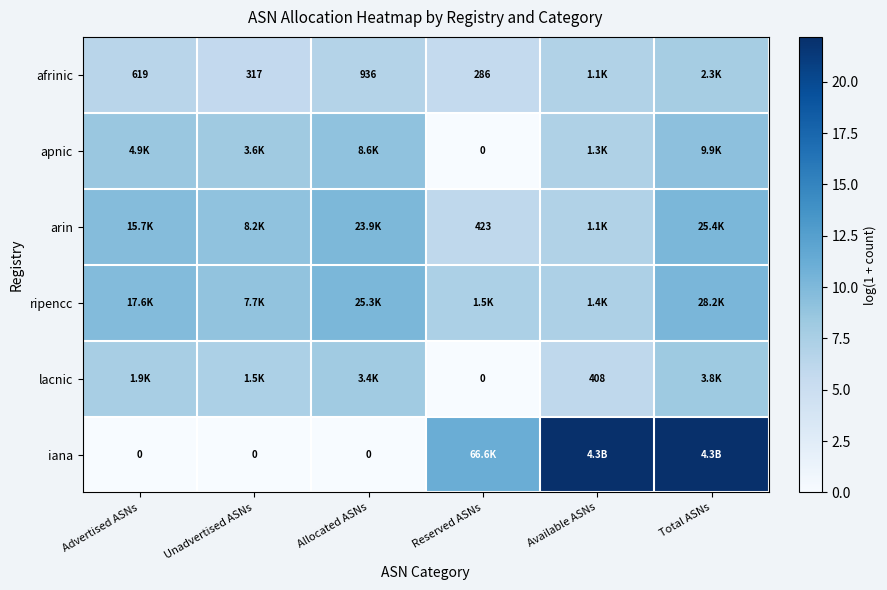

List the labels in order of ripencc value, largest first.

Total ASNs, Allocated ASNs, Advertised ASNs, Unadvertised ASNs, Reserved ASNs, Available ASNs